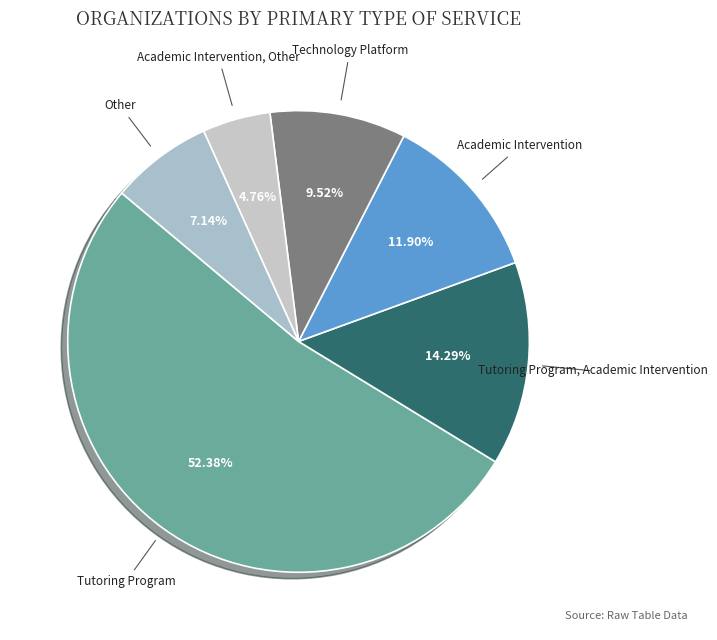

Which category accounts for the majority?

Tutoring Program